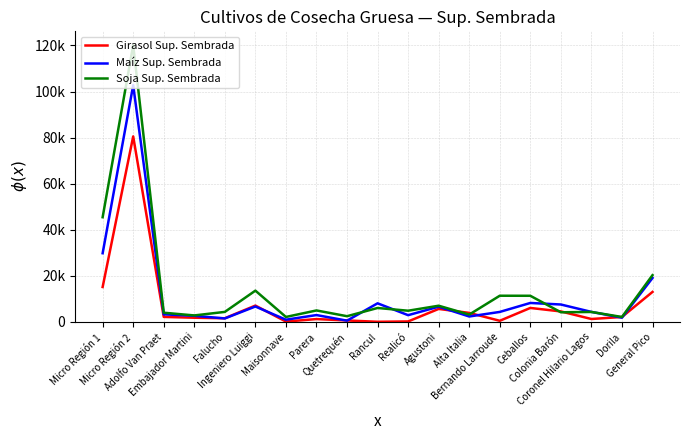

Reading left to right, transcribe all the data shown in this chart.

Girasol Sup. Sembrada: Micro Región 1=15174	Micro Región 2=80521	Adolfo Van Praet=2197	Embajador Martini=1843	Falucho=1615	Ingeniero Luiggi=7117	Maisonnave=174	Parera=1260	Quetrequén=652	Rancul=84	Realicó=232	Agustoni=5664	Alta Italia=3943	Bernando Larroude=517	Ceballos=6088	Colonia Barón=4575	Coronel Hilario Lagos=1287	Dorila=2172	General Pico=13039
Maíz Sup. Sembrada: Micro Región 1=29830	Micro Región 2=102739	Adolfo Van Praet=3311	Embajador Martini=2674	Falucho=1535	Ingeniero Luiggi=6710	Maisonnave=985	Parera=2996	Quetrequén=574	Rancul=8097	Realicó=2948	Agustoni=6637	Alta Italia=2380	Bernando Larroude=4360	Ceballos=8249	Colonia Barón=7582	Coronel Hilario Lagos=4372	Dorila=1863	General Pico=19091
Soja Sup. Sembrada: Micro Región 1=45457	Micro Región 2=120118	Adolfo Van Praet=4017	Embajador Martini=2836	Falucho=4374	Ingeniero Luiggi=13597	Maisonnave=2179	Parera=5000	Quetrequén=2503	Rancul=6068	Realicó=4883	Agustoni=7055	Alta Italia=3205	Bernando Larroude=11388	Ceballos=11367	Colonia Barón=4208	Coronel Hilario Lagos=4346	Dorila=2169	General Pico=20316